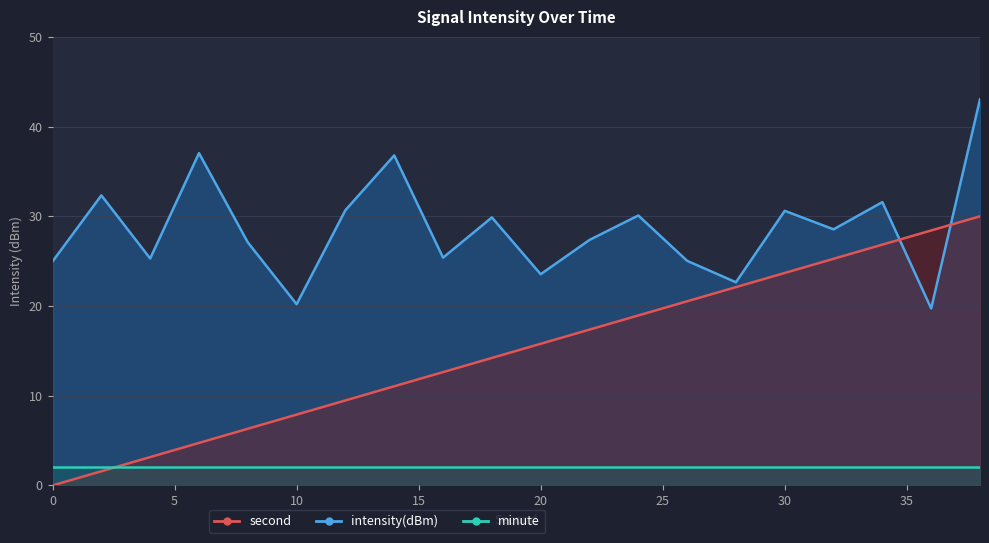

What is the difference between the highest and lowest values at 12?

21.2